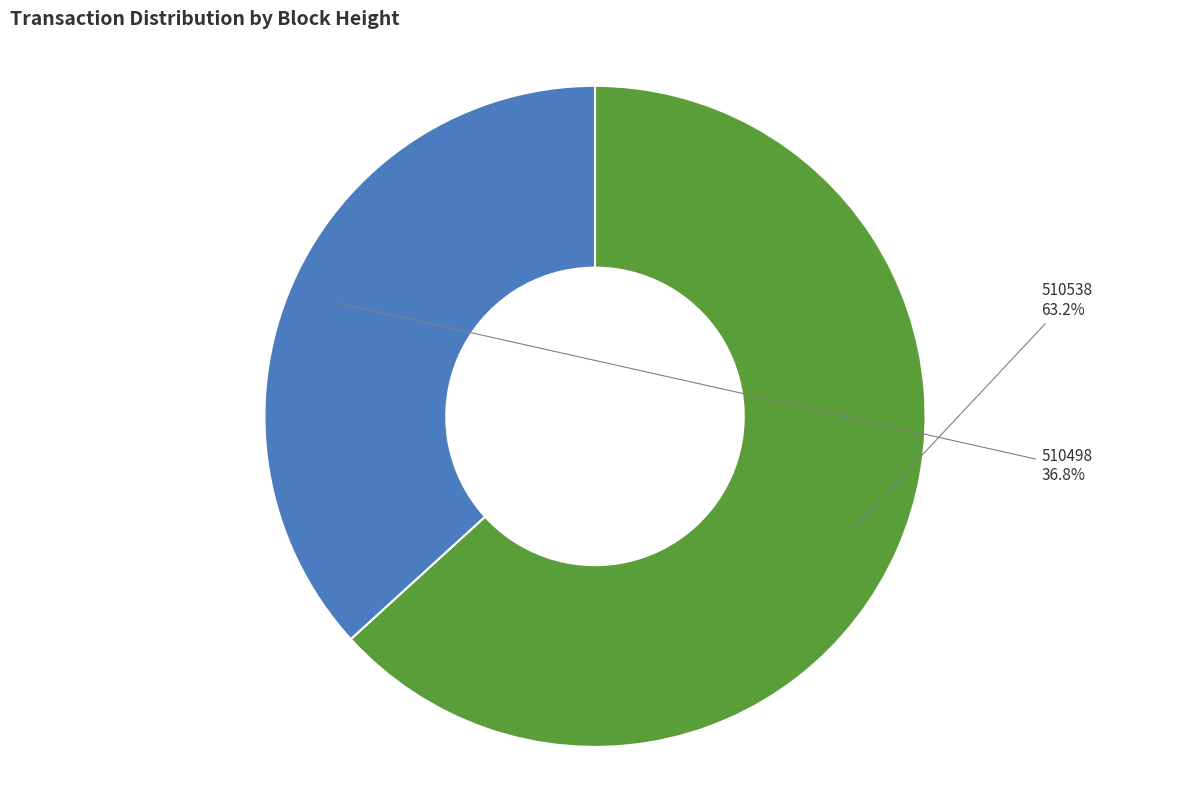

Combined, do 510538 and 510498 account for over 50%?

Yes